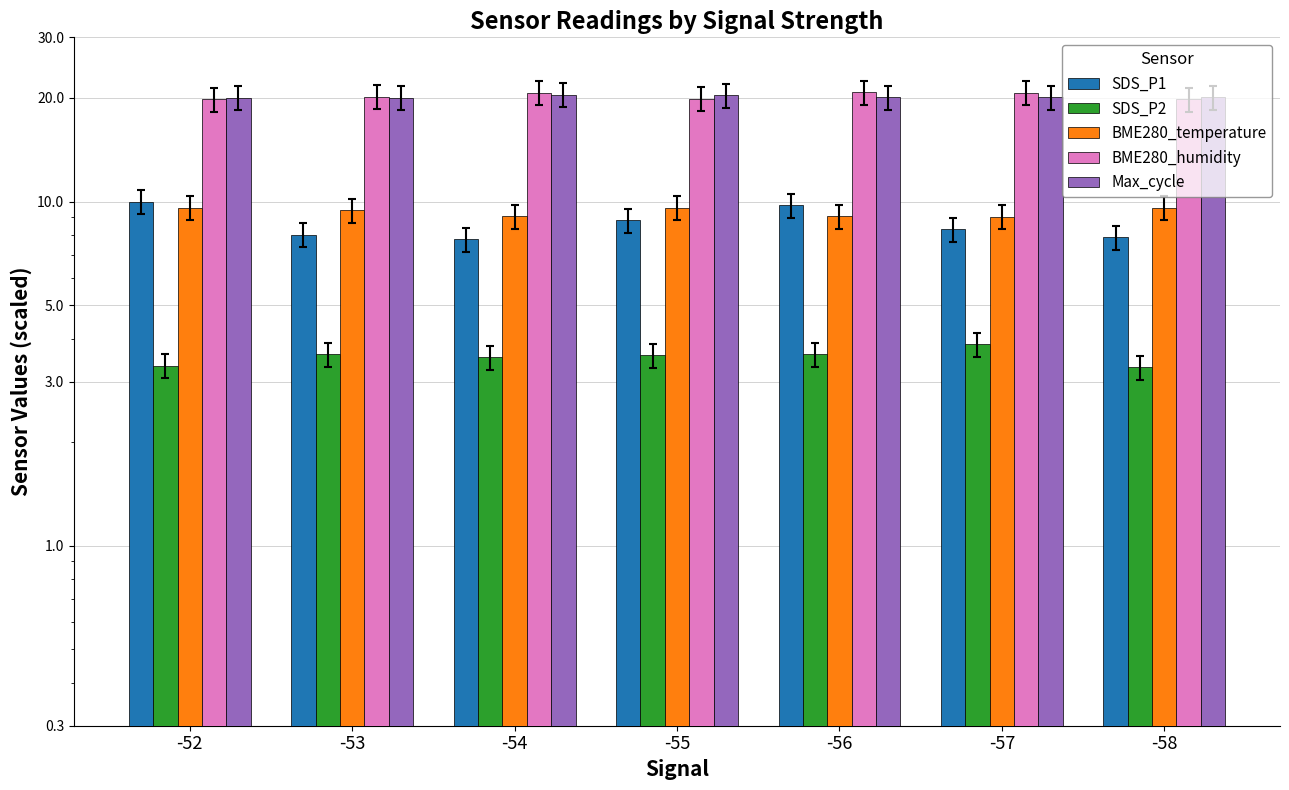

Which series has the widest spread of values?

SDS_P1